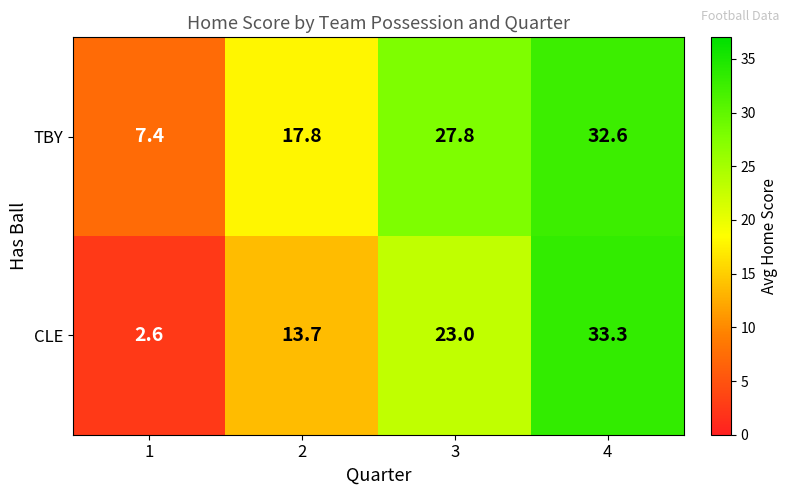

Reading left to right, transcribe all the data shown in this chart.

TBY: 7.4	17.8	27.8	32.6
CLE: 2.6	13.7	23.0	33.3